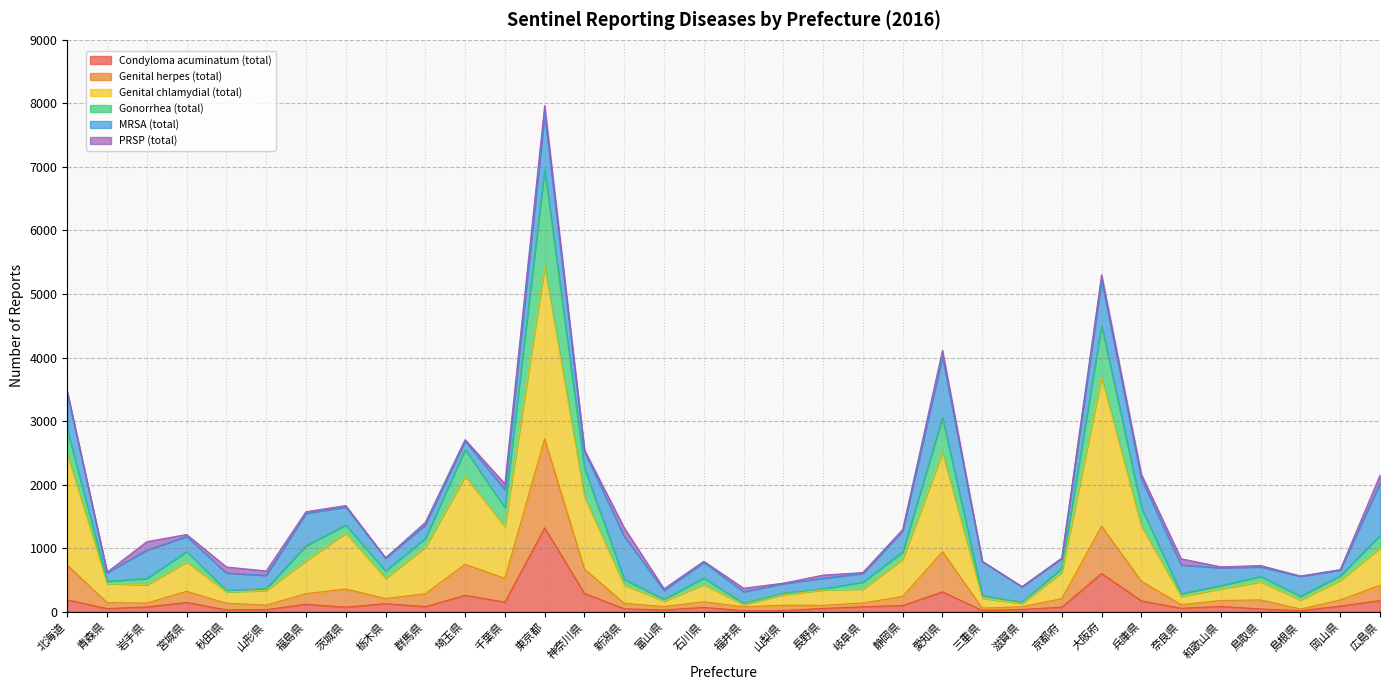

Which category has the highest value in the Condyloma acuminatum (total) series?

東京都